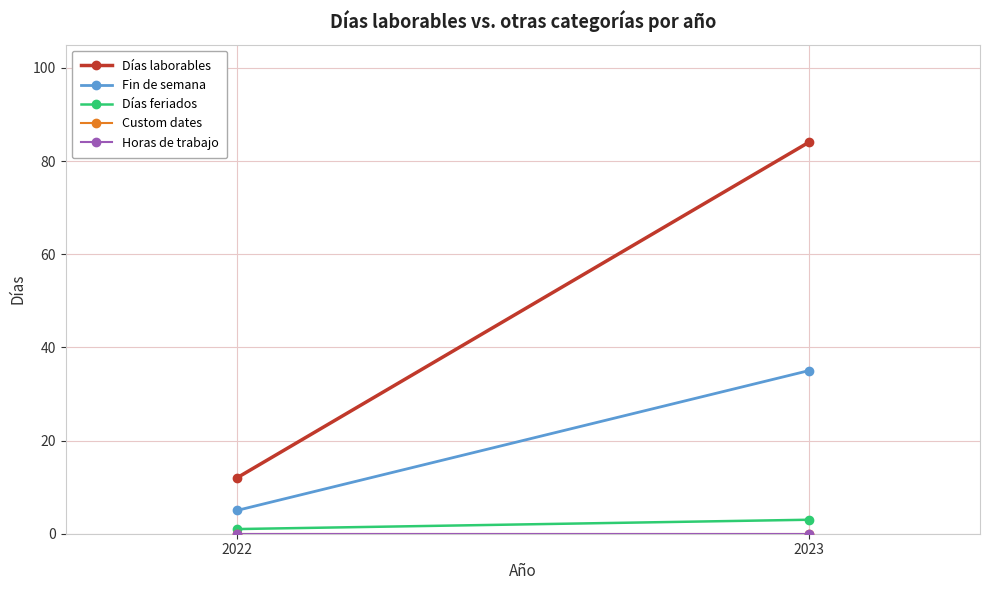

What are all the series names shown in the legend?

Días laborables, Fin de semana, Días feriados, Custom dates, Horas de trabajo